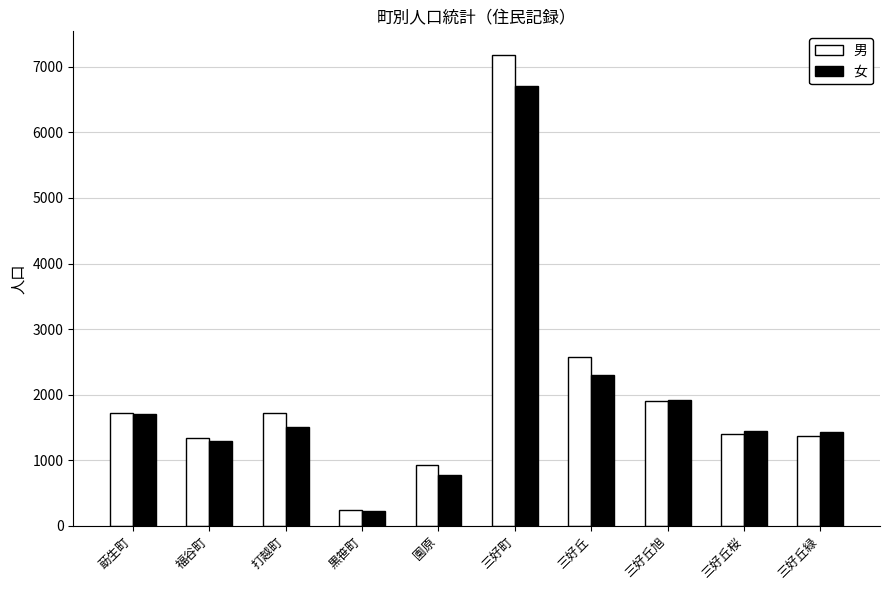

Rank the series by their maximum value, from lowest to highest.

女, 男